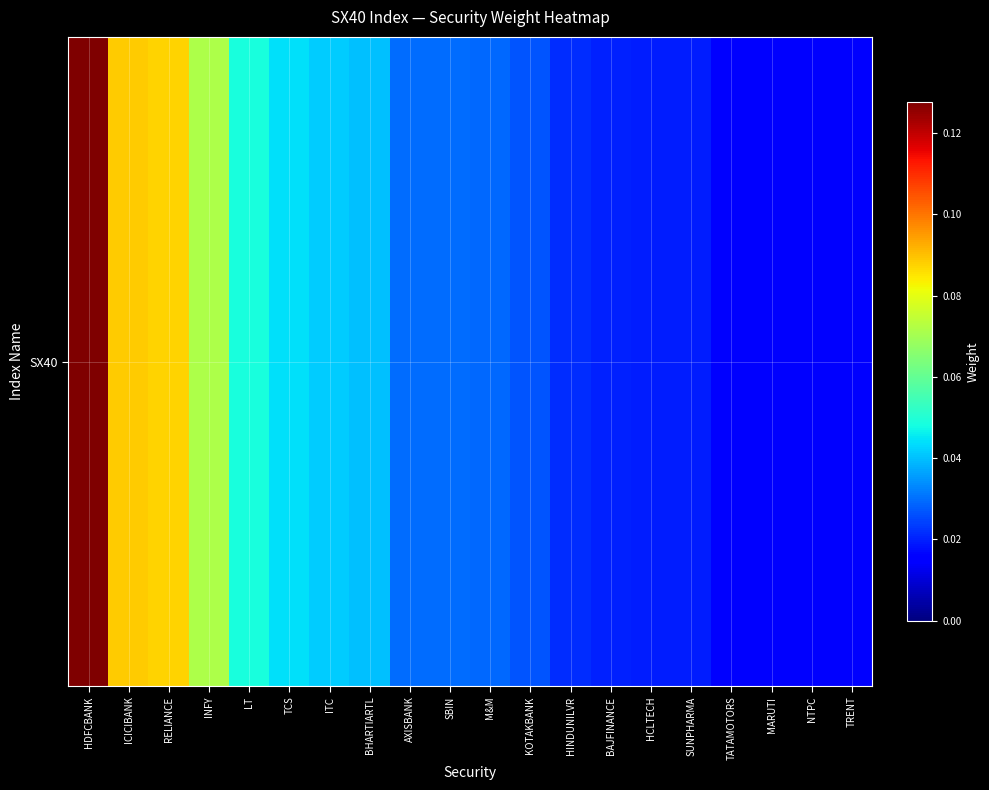

Count the values in the range 0 to 1.

20